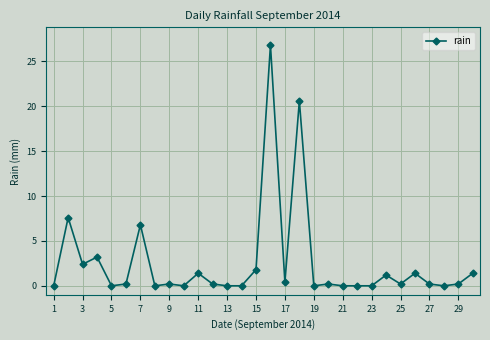

What is the difference between the maximum and minimum values?

26.8